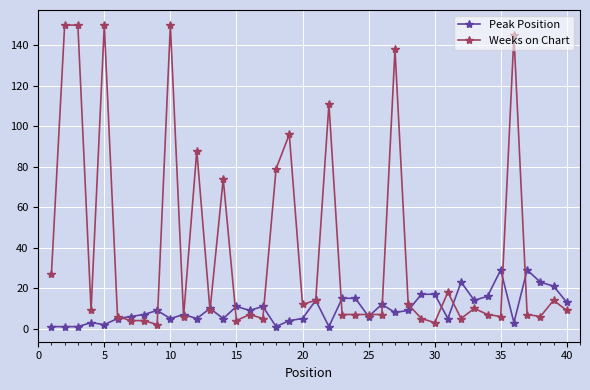

What is the value of the Peak Position point at the 4th from the left?

3